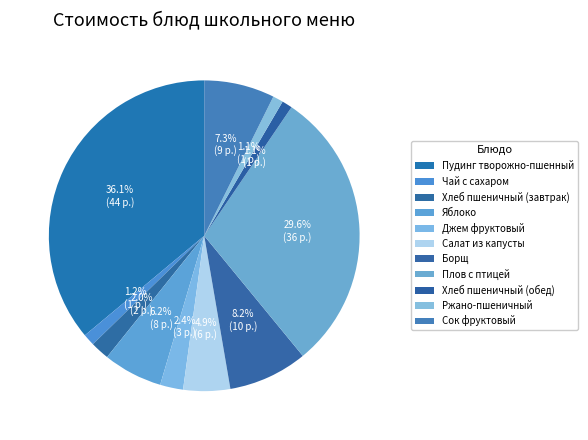

To the nearest percent, what portion does Ржано-пшеничный represent?

1%